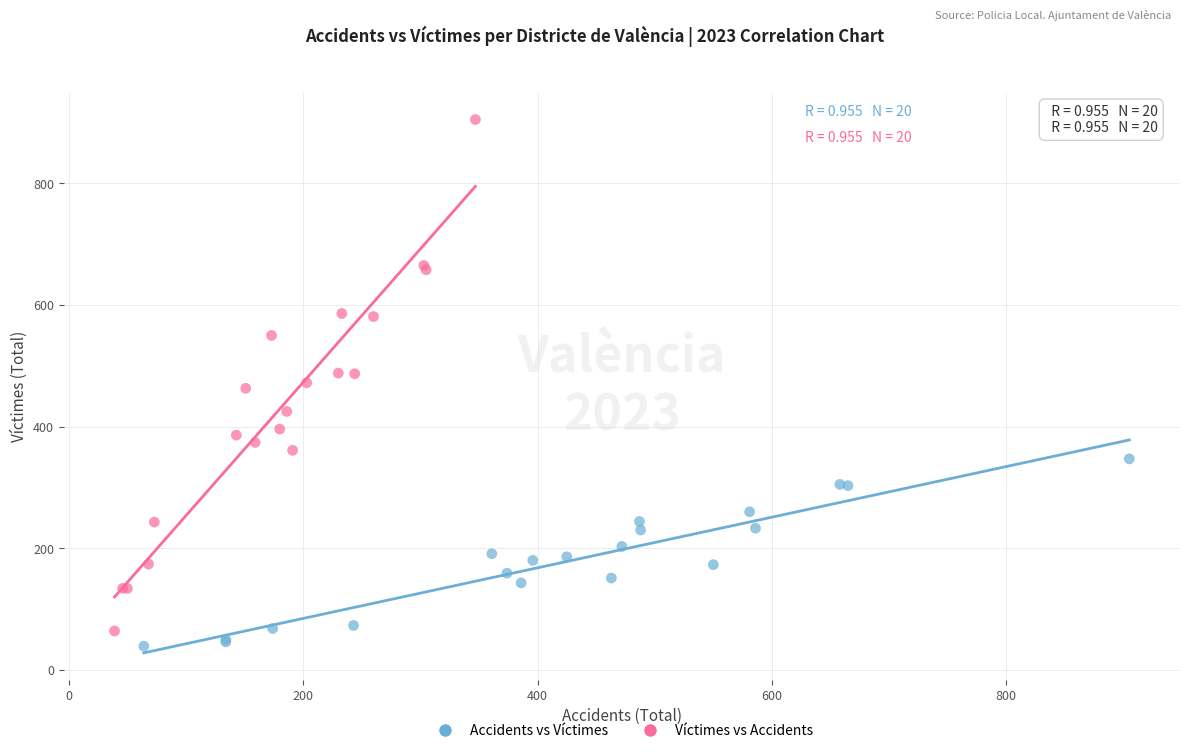

Which series has the widest spread of Y values?

Víctimes vs Accidents